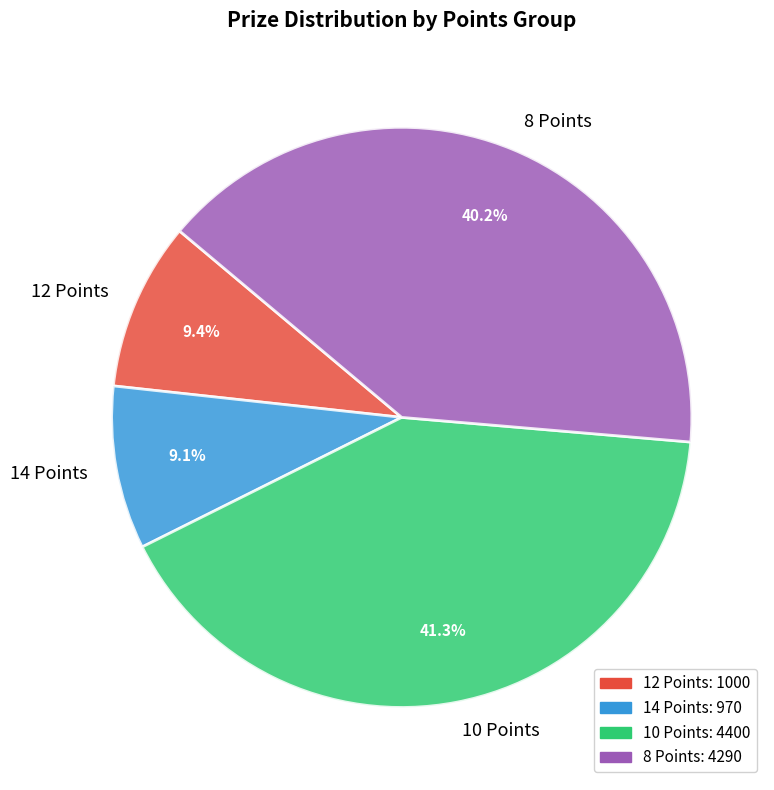

How much of the chart is everything except 12 Points?

90.6%